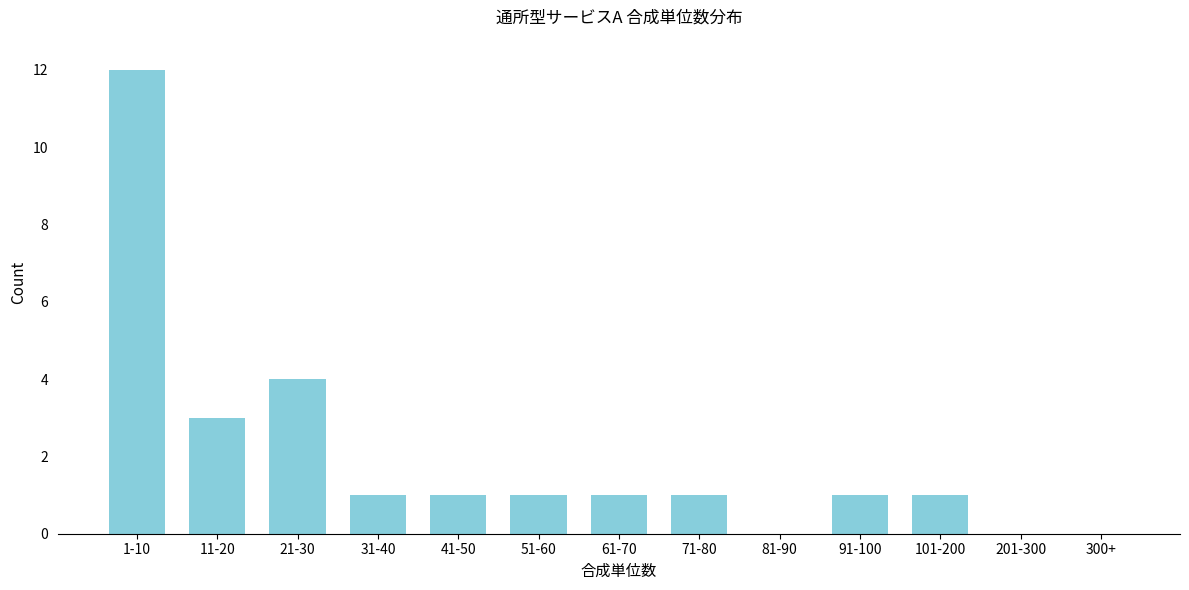

Reading right to left, list all the values displayed in this chart.

300+=0	201-300=0	101-200=1	91-100=1	81-90=0	71-80=1	61-70=1	51-60=1	41-50=1	31-40=1	21-30=4	11-20=3	1-10=12